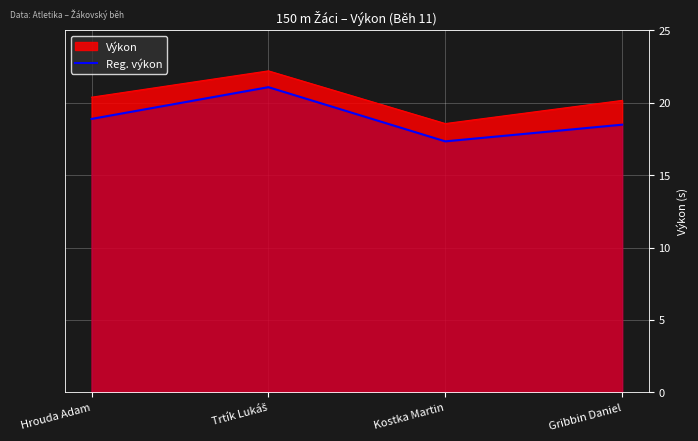

Reading left to right, list all the values displayed in this chart.

18.9	21.1	17.3	18.5